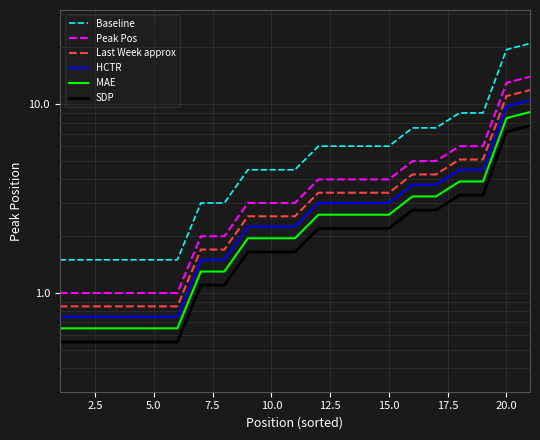

How many lines are shown in the chart?

6